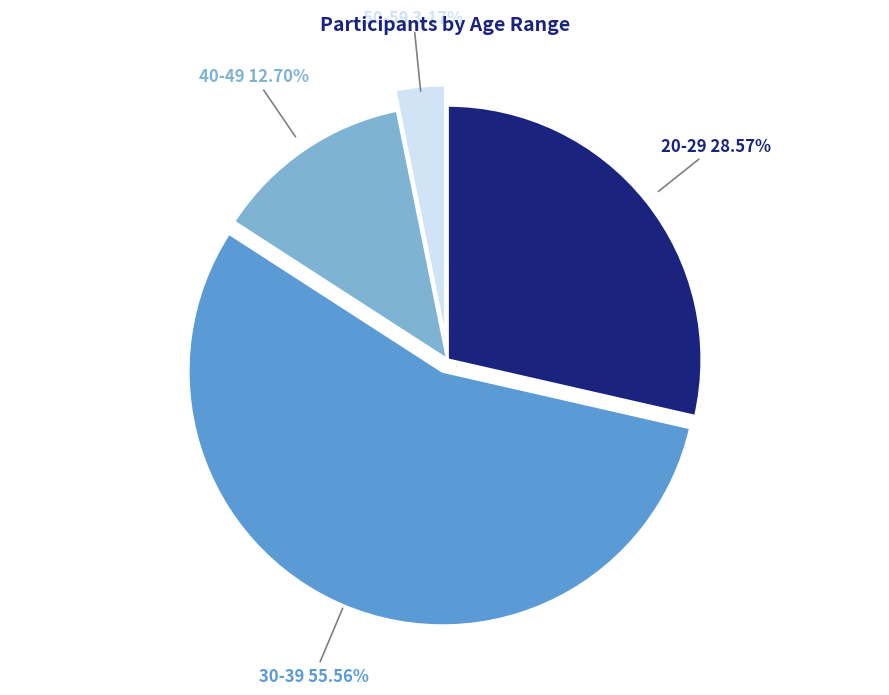

Is there a majority slice in this chart?

Yes